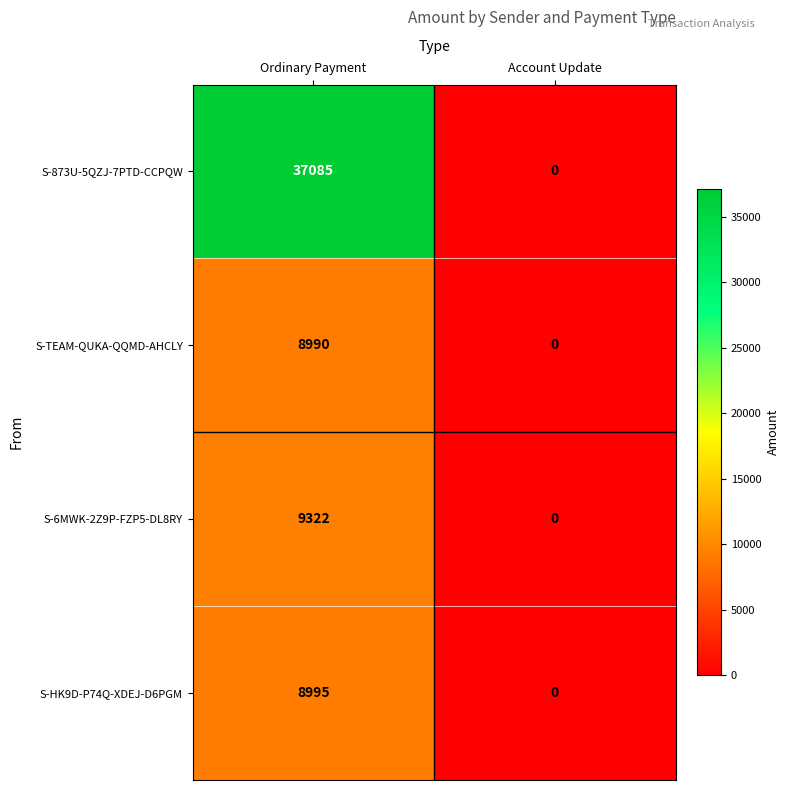

Between Ordinary Payment and Account Update, which series saw the biggest shift?

S-873U-5QZJ-7PTD-CCPQW